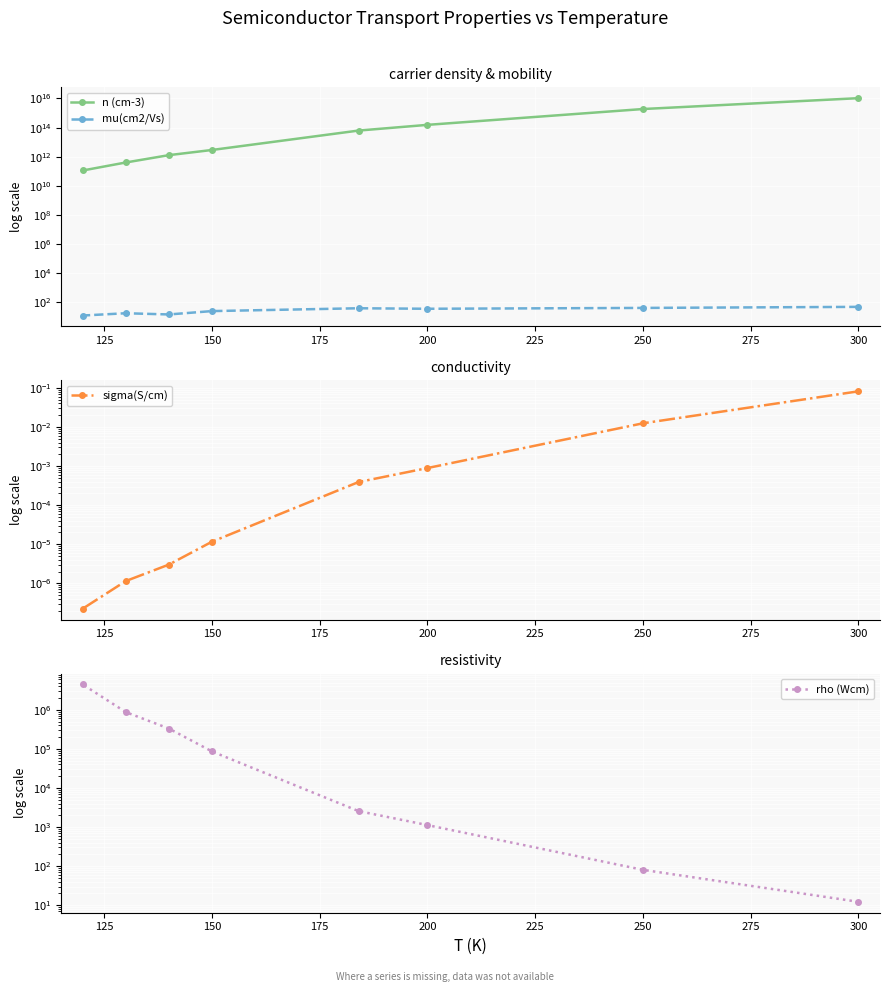

Is the value of n (cm-3) at 250 greater than the value of mu(cm2/Vs) at 200?

Yes